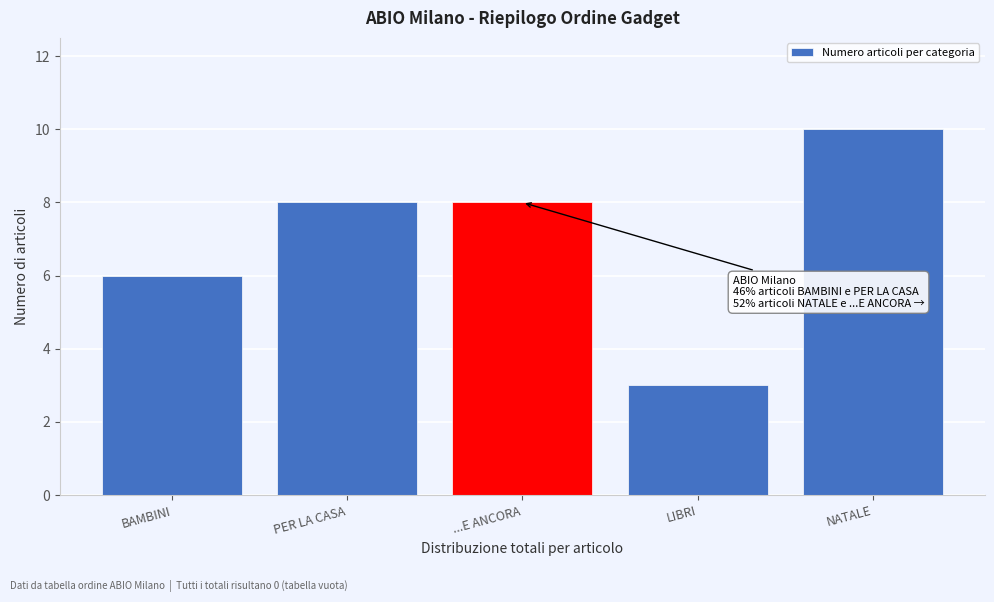

Reading left to right, list all the values displayed in this chart.

BAMBINI=6	PER LA CASA=8	...E ANCORA=8	LIBRI=3	NATALE=10